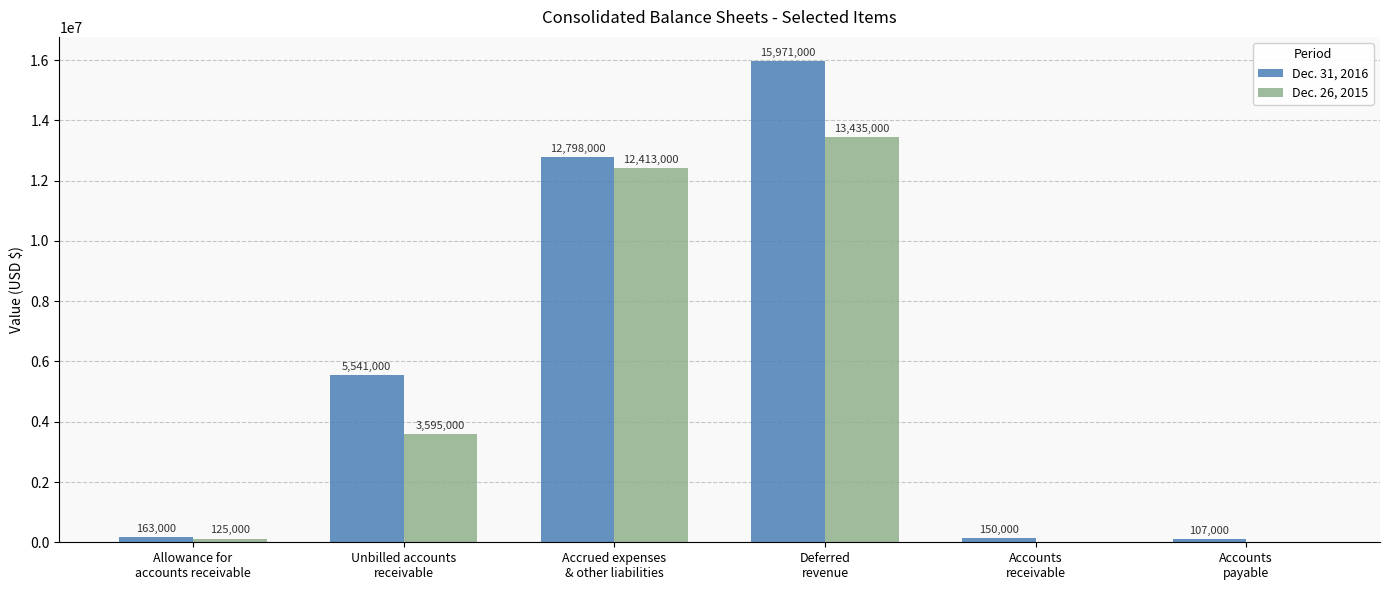

What are all the series names shown in the legend?

Dec. 31, 2016, Dec. 26, 2015